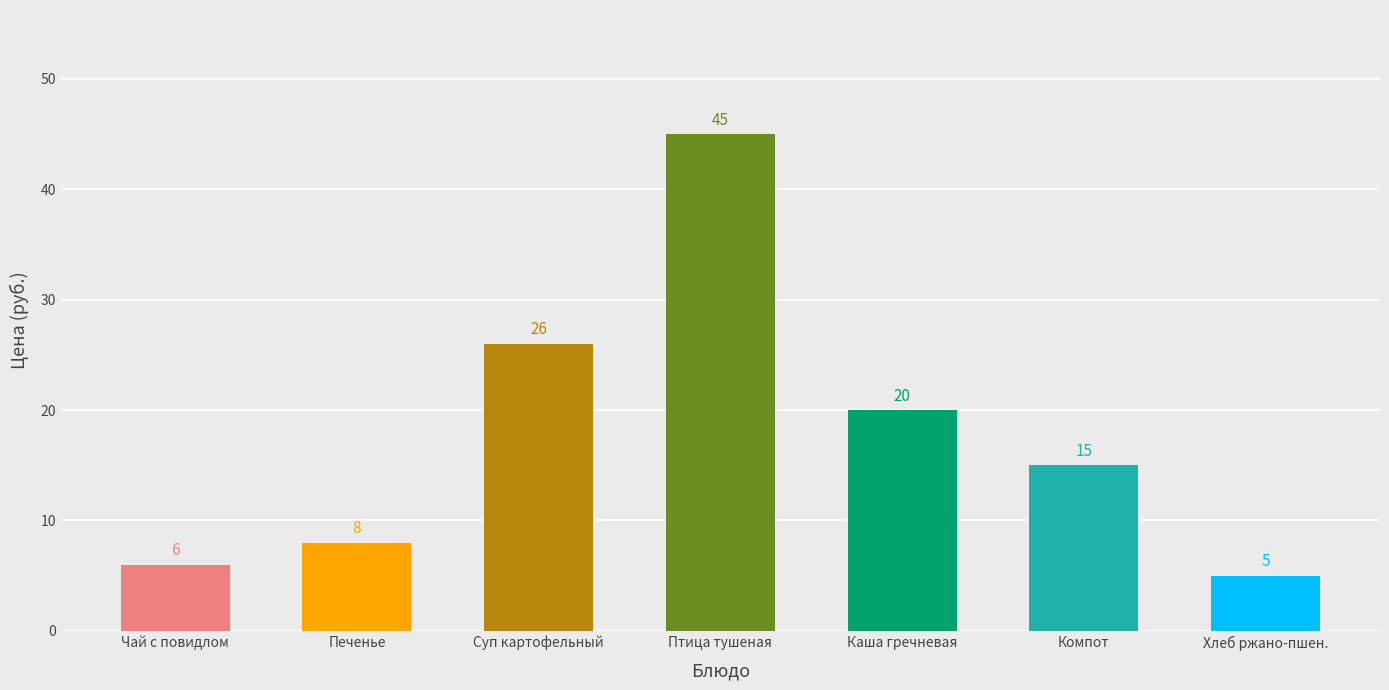

At which label is the value closest to 25?

Суп картофельный